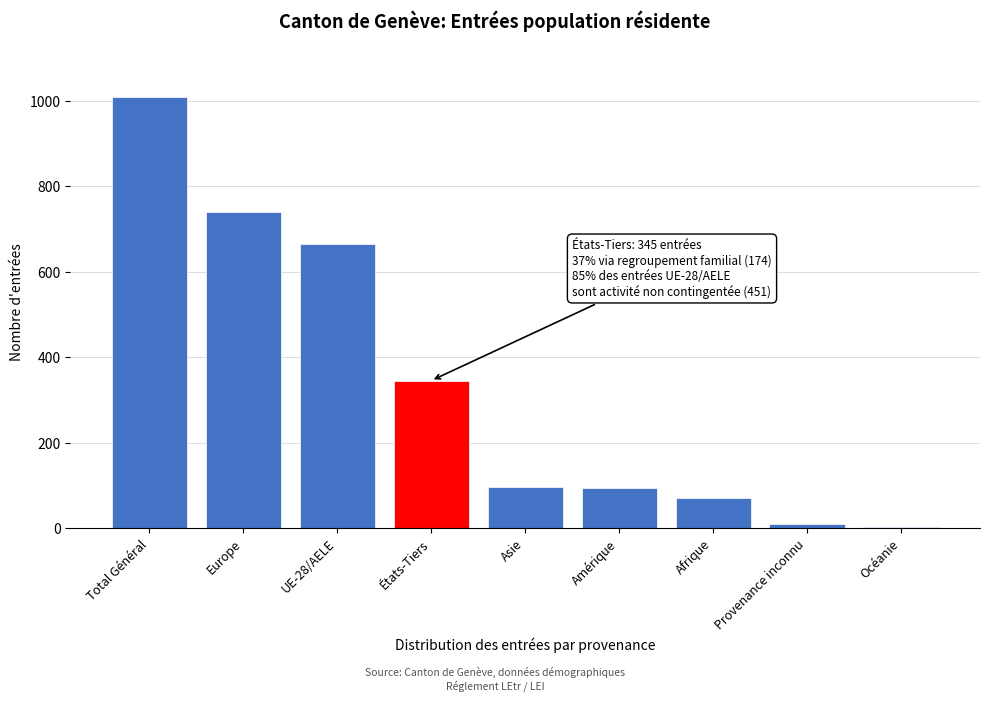

What is the sum of the values at Afrique and Amérique?

163